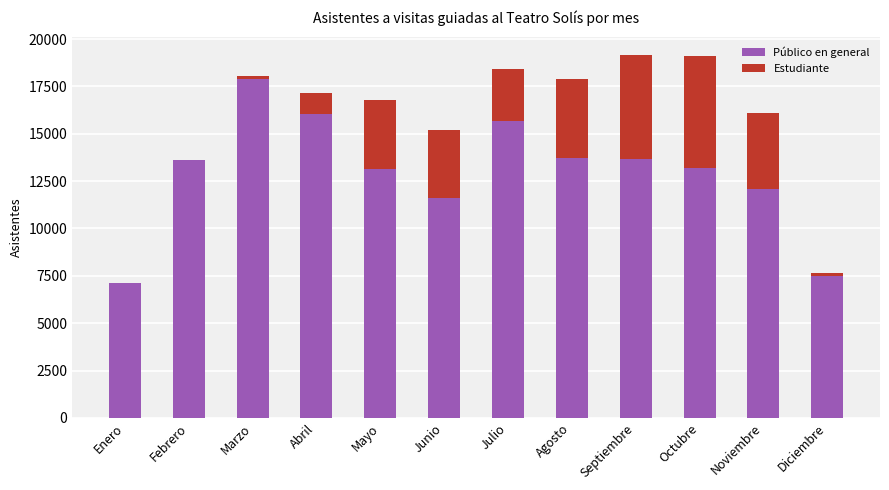

What are all the series names shown in the legend?

Público en general, Estudiante